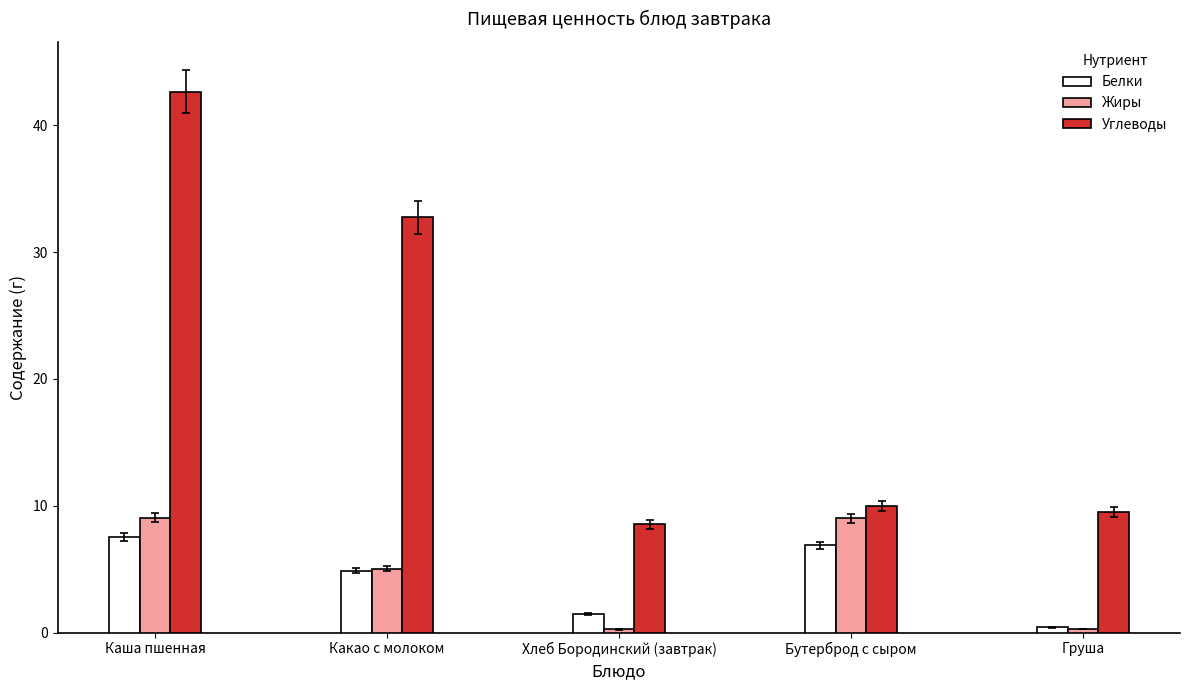

What is the average value of the Белки series?

4.2